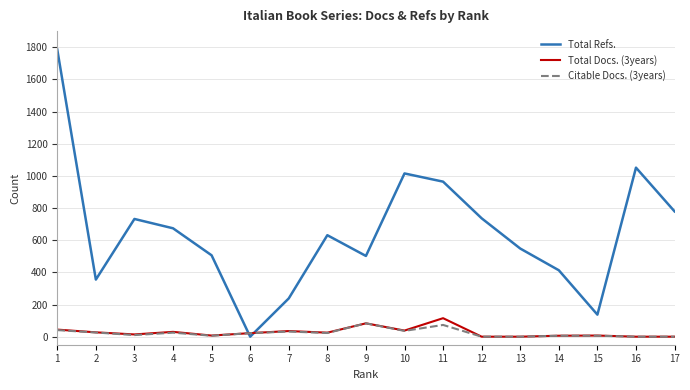

Which category has the highest value across all series?

1